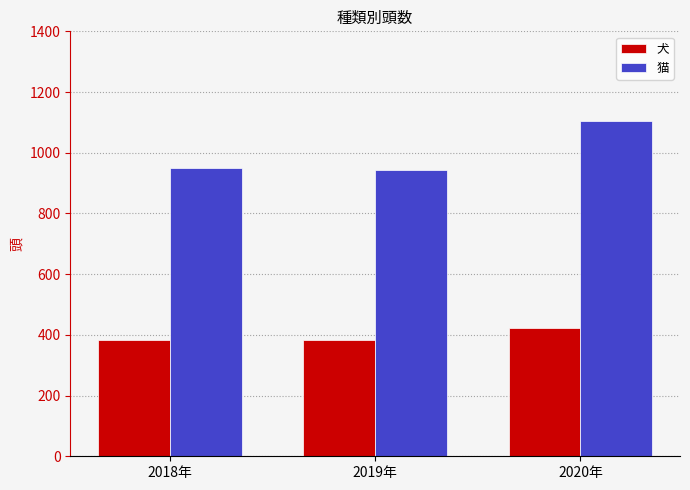

What is the label of the 3rd bar from the left?

2020年